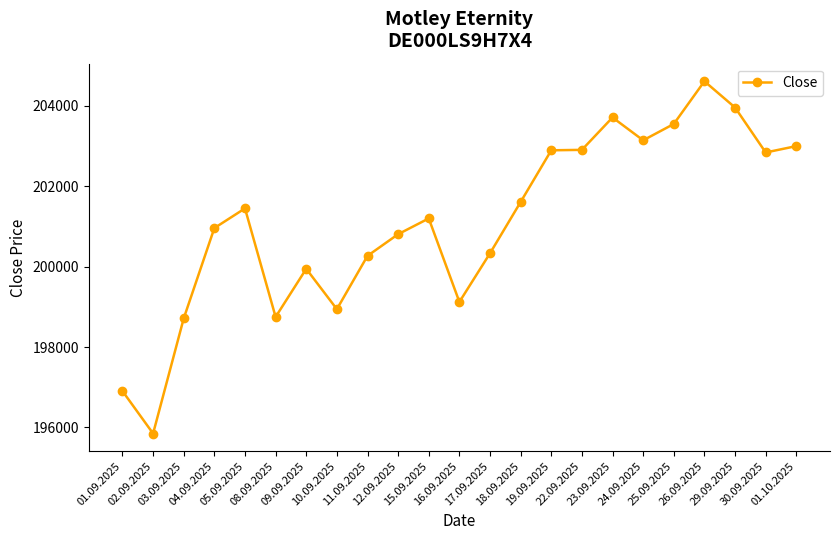

True or false: there are more than 2 points higher than both neighbors.

True